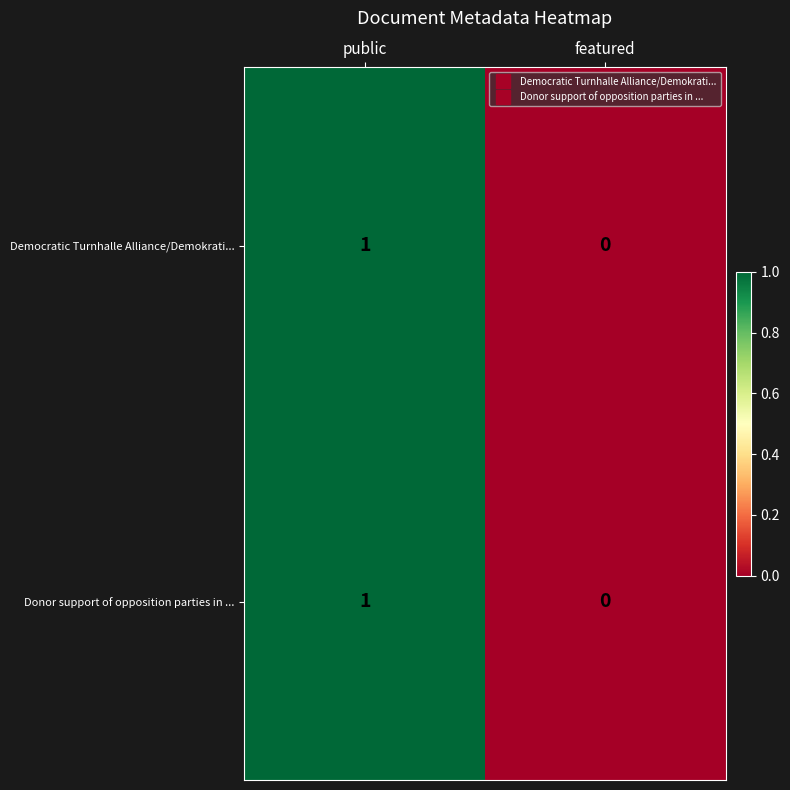

Reading right to left, extract all data points from this chart.

Democratic Turnhalle Alliance/Demokrati...: 0	1
Donor support of opposition parties in ...: 0	1